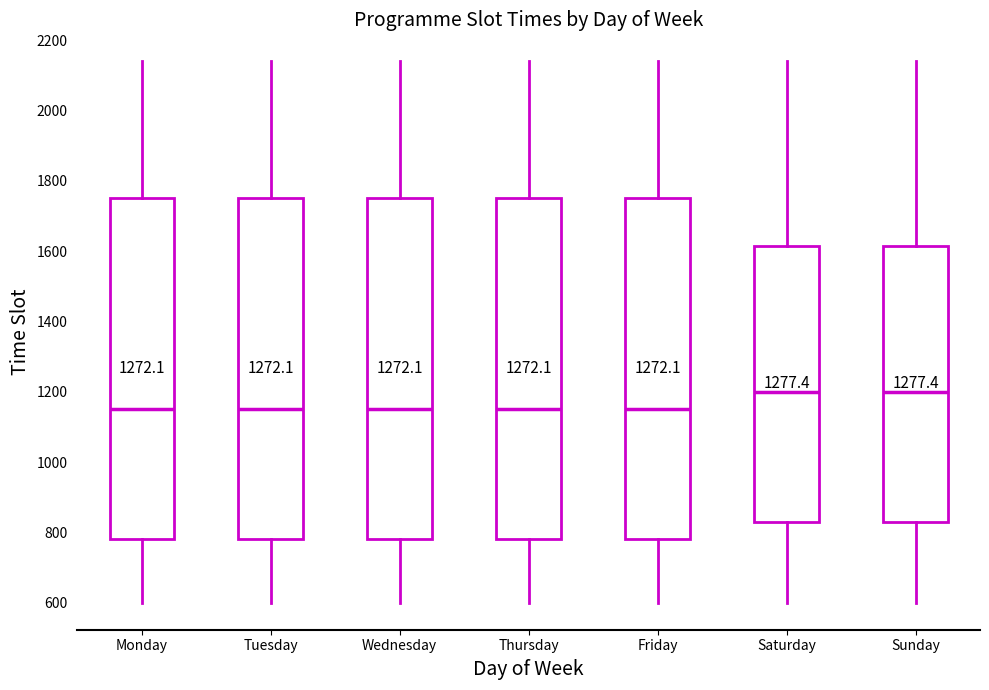

Where does the upper whisker of the box for Friday end on the y-axis? The values are not printed on the chart, so give them approximately, as read against the axis.

2140